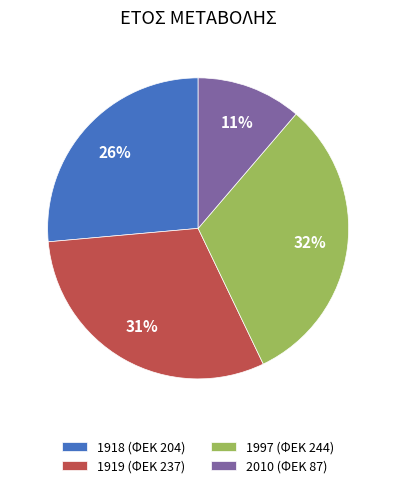

What is the ratio of the value at 1919 to the value at 1997?

1.0